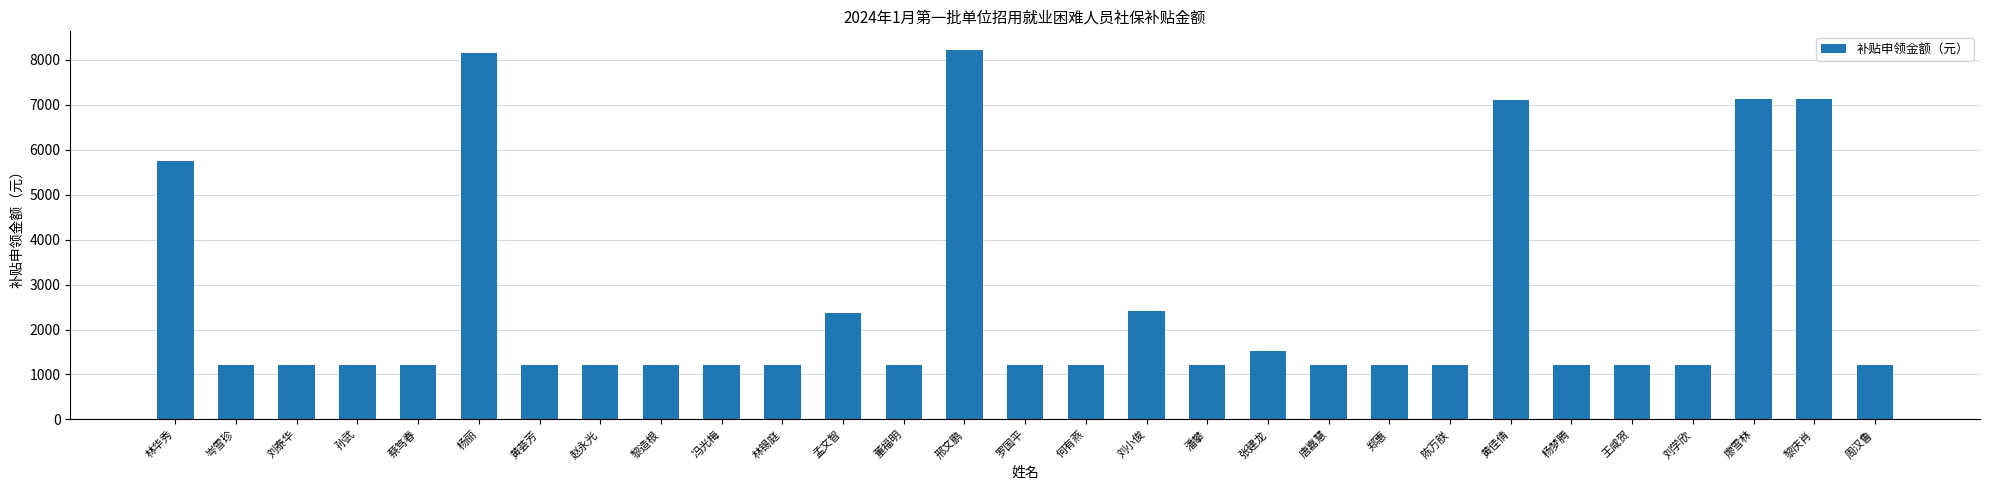

What is the sum of all values?

73954.8